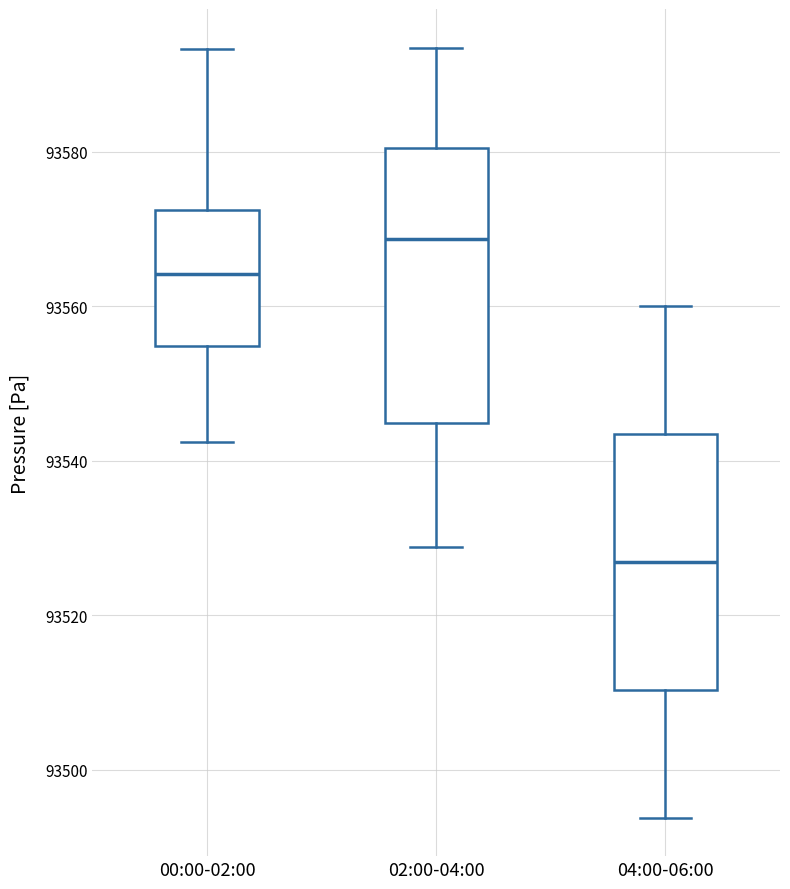

Where does the lower whisker of the box for 02:00-04:00 end on the y-axis? The values are not printed on the chart, so give them approximately, as read against the axis.

93528